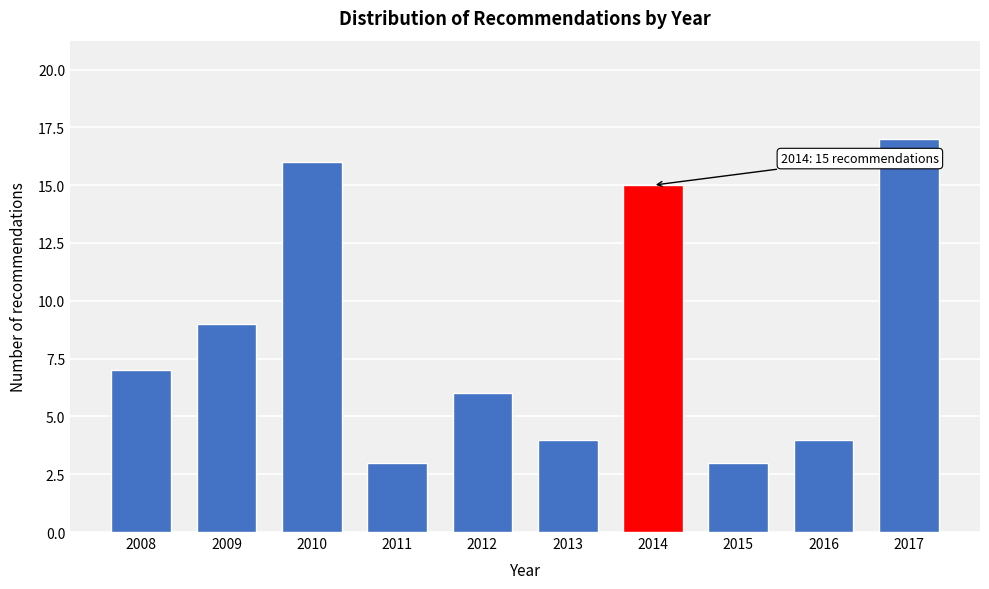

Reading right to left, what are all the values shown in this chart?

2017=17	2016=4	2015=3	2014=15	2013=4	2012=6	2011=3	2010=16	2009=9	2008=7